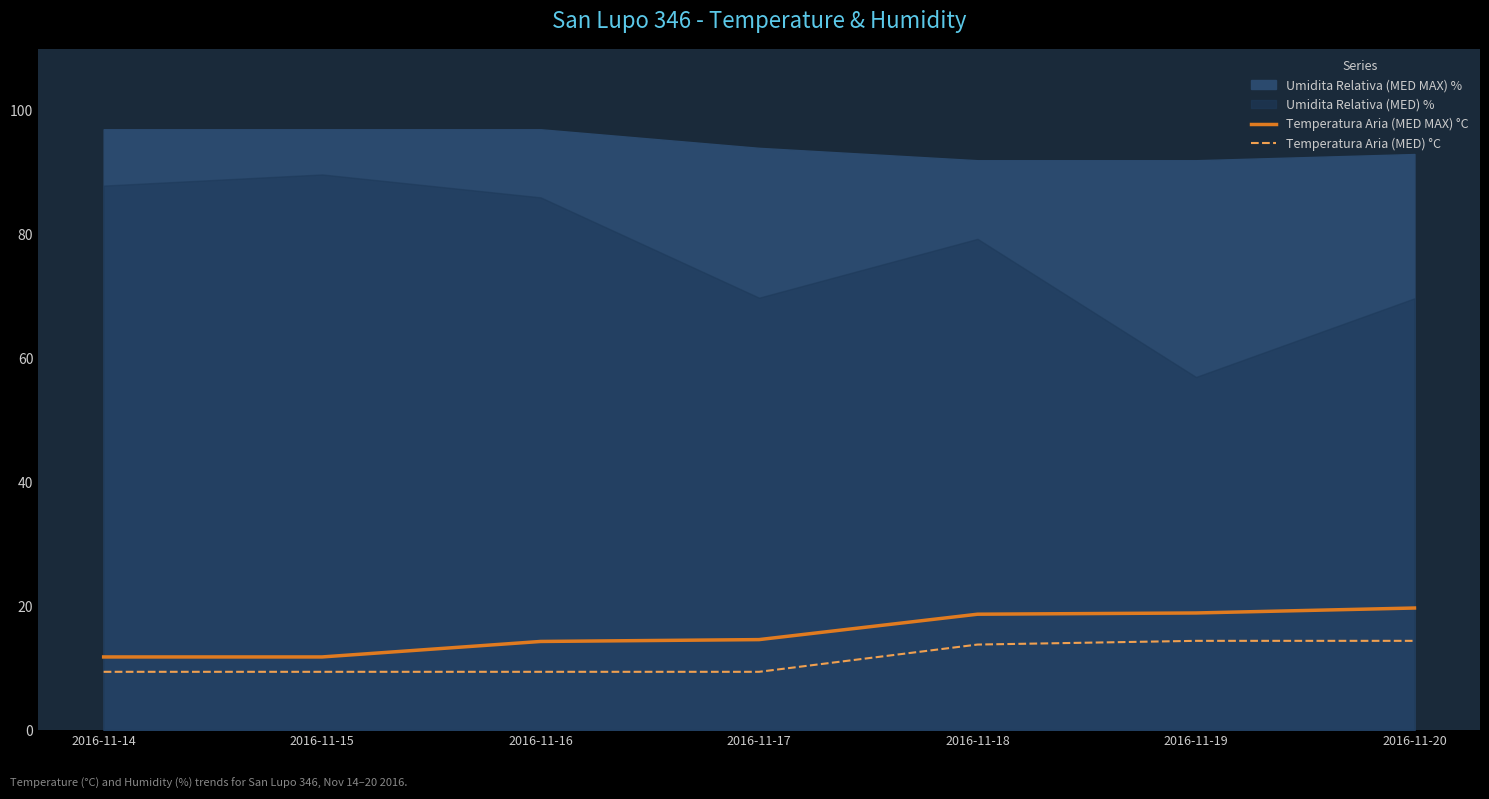

True or false: Temperatura Aria (MED MAX) °C and Temperatura Aria (MED) °C intersect in this chart.

False